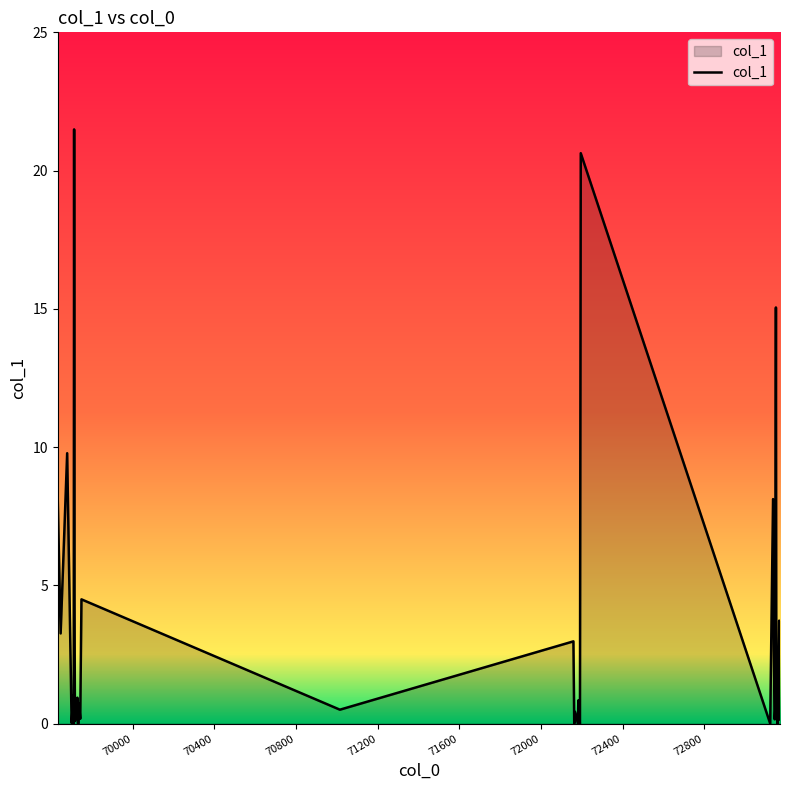

Does the chart display data point markers on the line(s)?

No